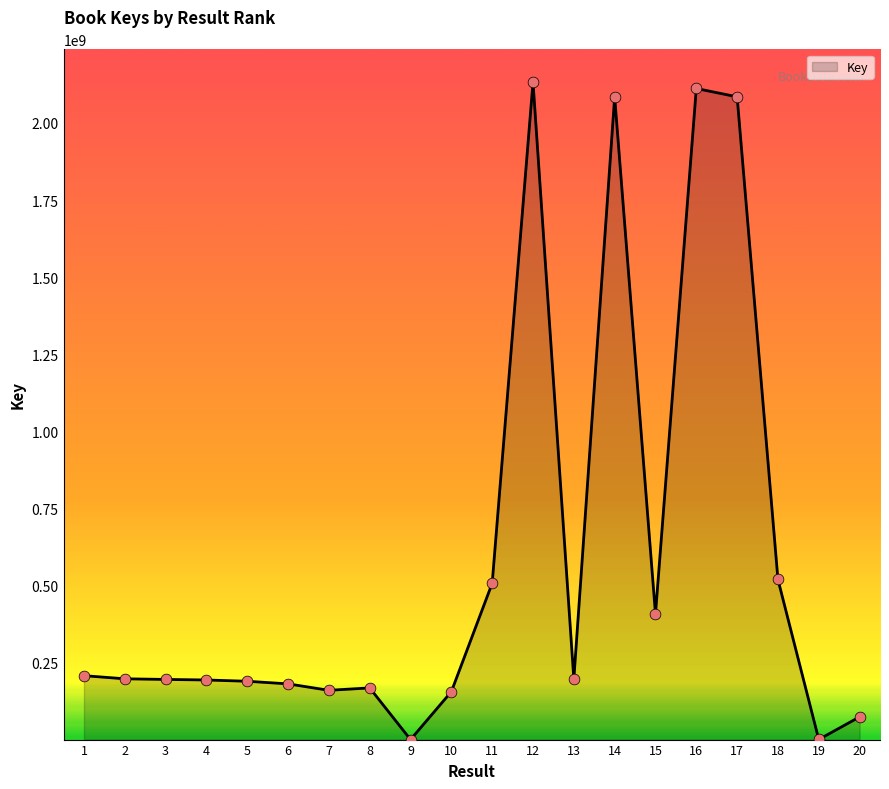

What is the ratio of the value at 10 to the value at 12?

0.1